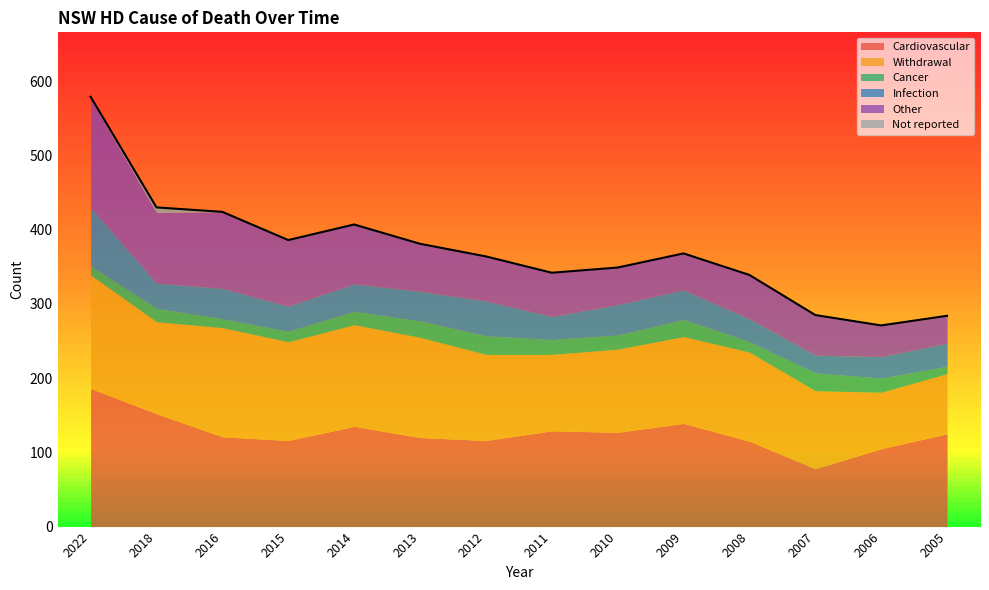

Reading left to right, transcribe all the data shown in this chart.

Cardiovascular: 2022=186	2018=152	2016=121	2015=116	2014=135	2013=120	2012=116	2011=129	2010=127	2009=139	2008=115	2007=78	2006=105	2005=125
Withdrawal: 2022=153	2018=124	2016=147	2015=133	2014=137	2013=135	2012=116	2011=103	2010=112	2009=117	2008=120	2007=105	2006=76	2005=81
Cancer: 2022=12	2018=18	2016=12	2015=14	2014=18	2013=22	2012=25	2011=20	2010=19	2009=23	2008=14	2007=24	2006=19	2005=10
Infection: 2022=79	2018=34	2016=41	2015=34	2014=37	2013=40	2012=47	2011=31	2010=41	2009=40	2008=31	2007=24	2006=29	2005=31
Other: 2022=146	2018=95	2016=103	2015=89	2014=80	2013=64	2012=60	2011=59	2010=50	2009=49	2008=59	2007=54	2006=42	2005=37
Not reported: 2022=3	2018=7	2016=0	2015=0	2014=0	2013=0	2012=0	2011=0	2010=0	2009=0	2008=0	2007=0	2006=0	2005=0